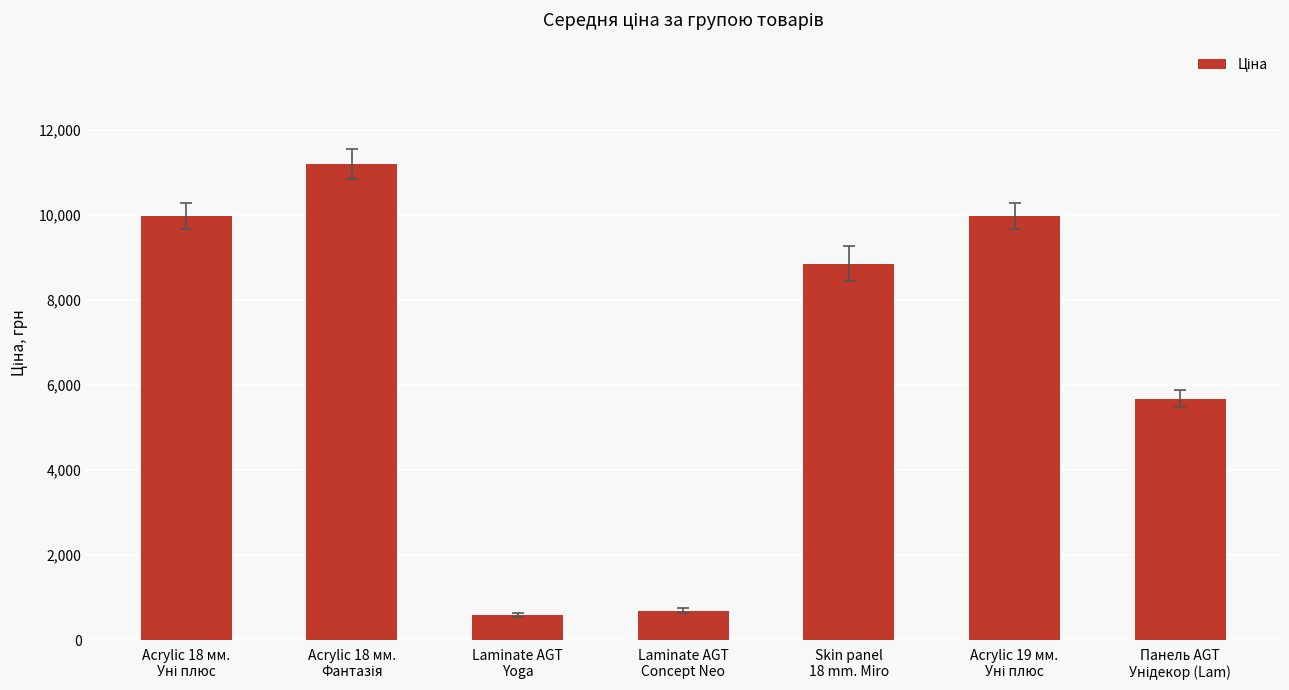

What is the greatest value displayed?

11188.2